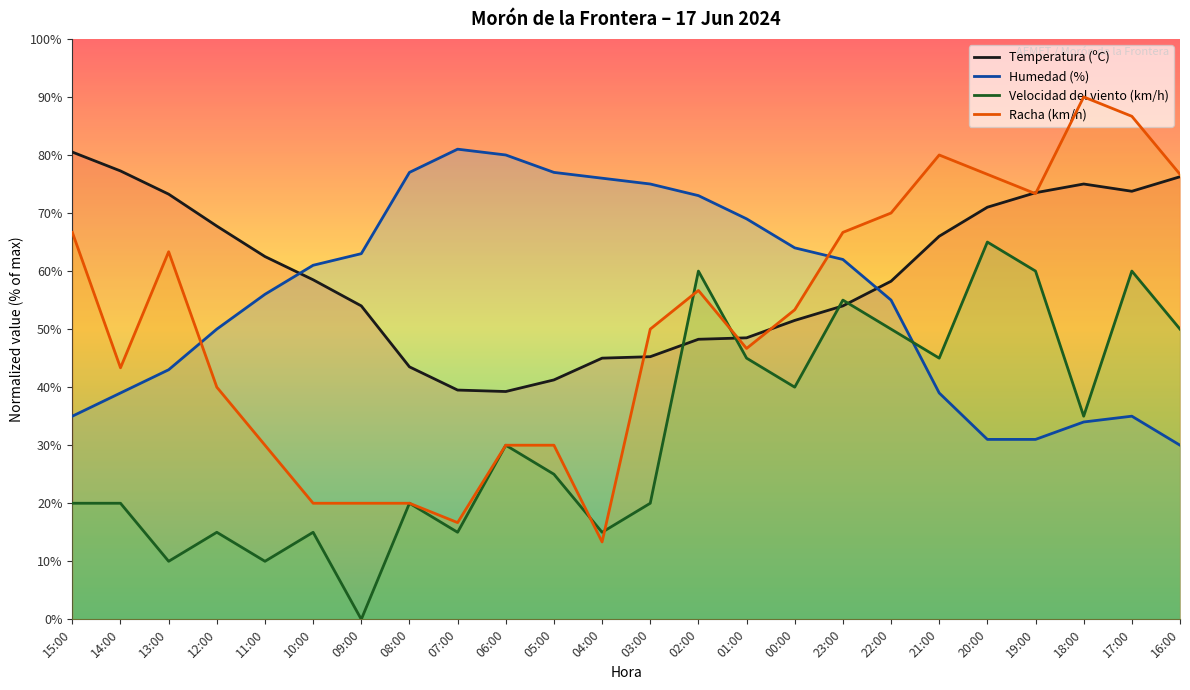

What is the greatest value displayed?

90.0